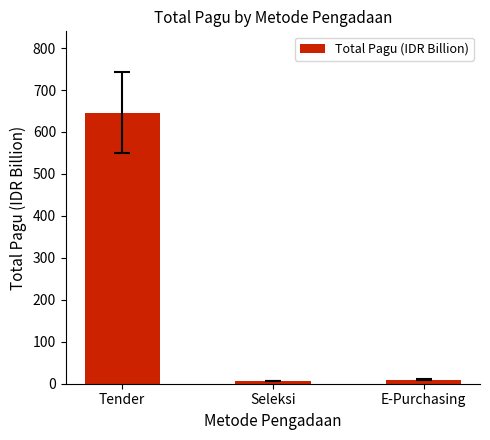

The value at Tender is 1010.6. True or false?

False